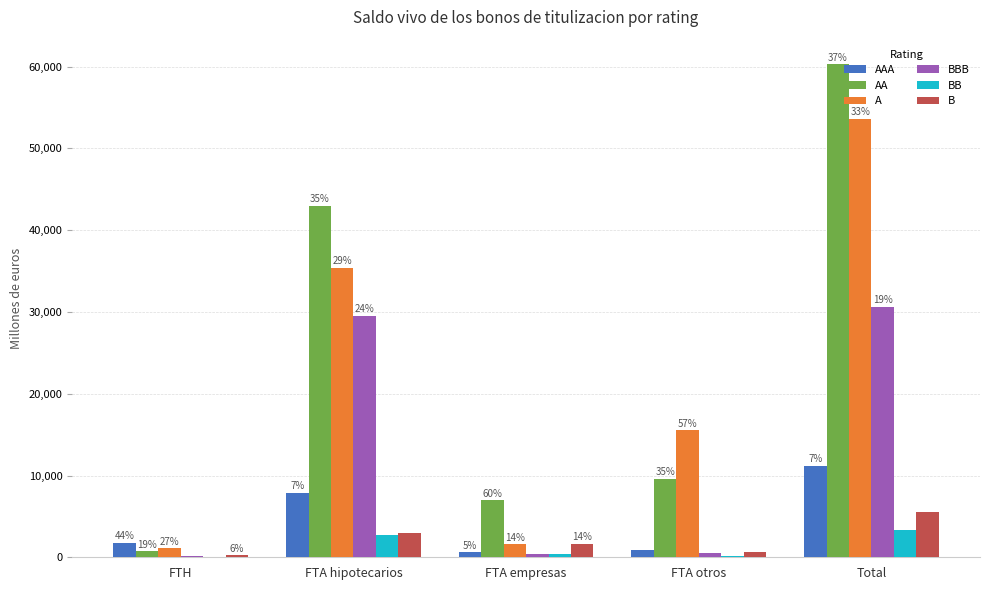

What are all the series names shown in the legend?

AAA, AA, A, BBB, BB, B